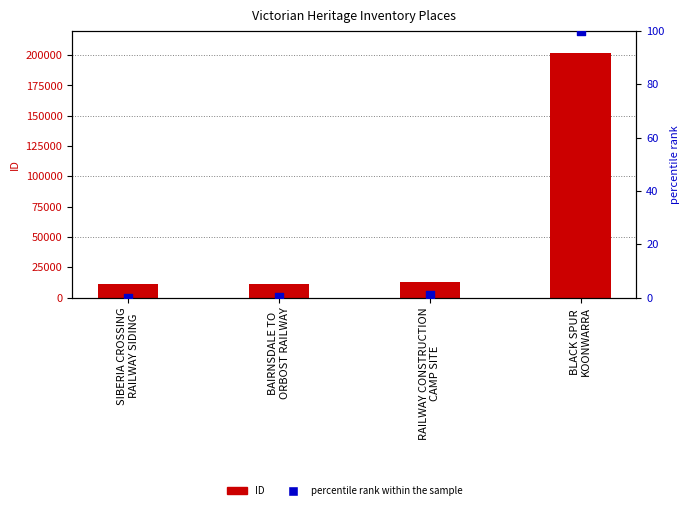

Which series contains the highest Y value?

ID